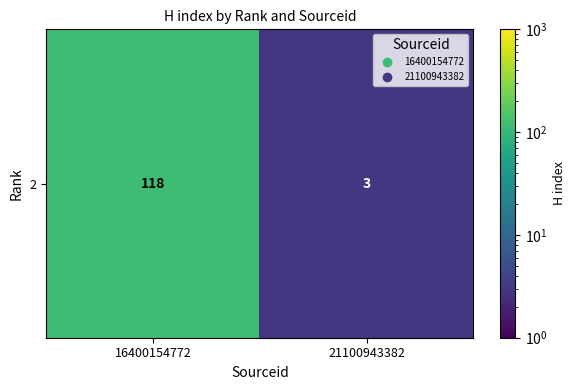

List the labels in order of value, smallest first.

21100943382, 16400154772